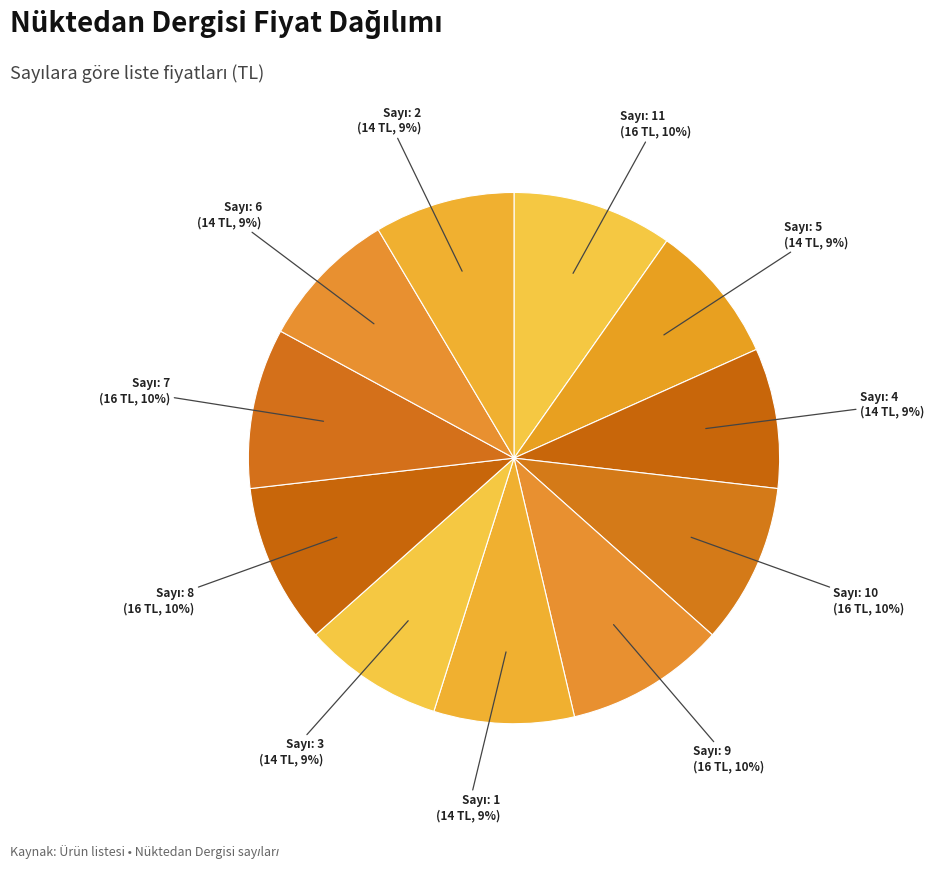

How many slices are in this pie chart?

11